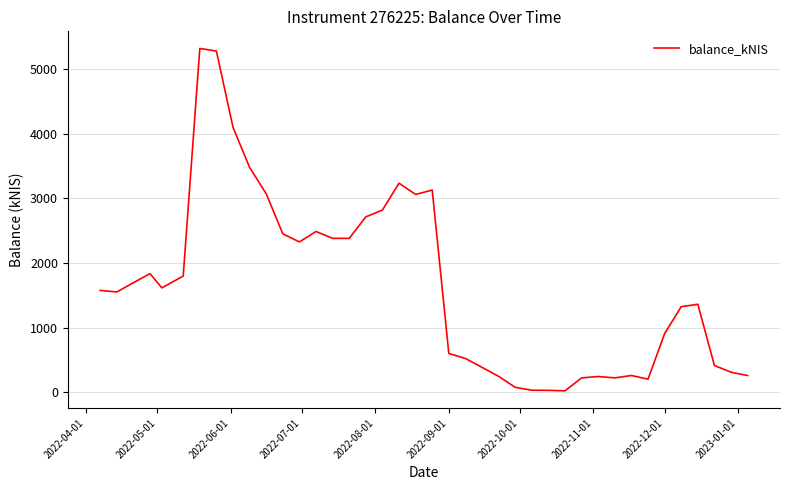

What is the greatest value displayed?

5321.0